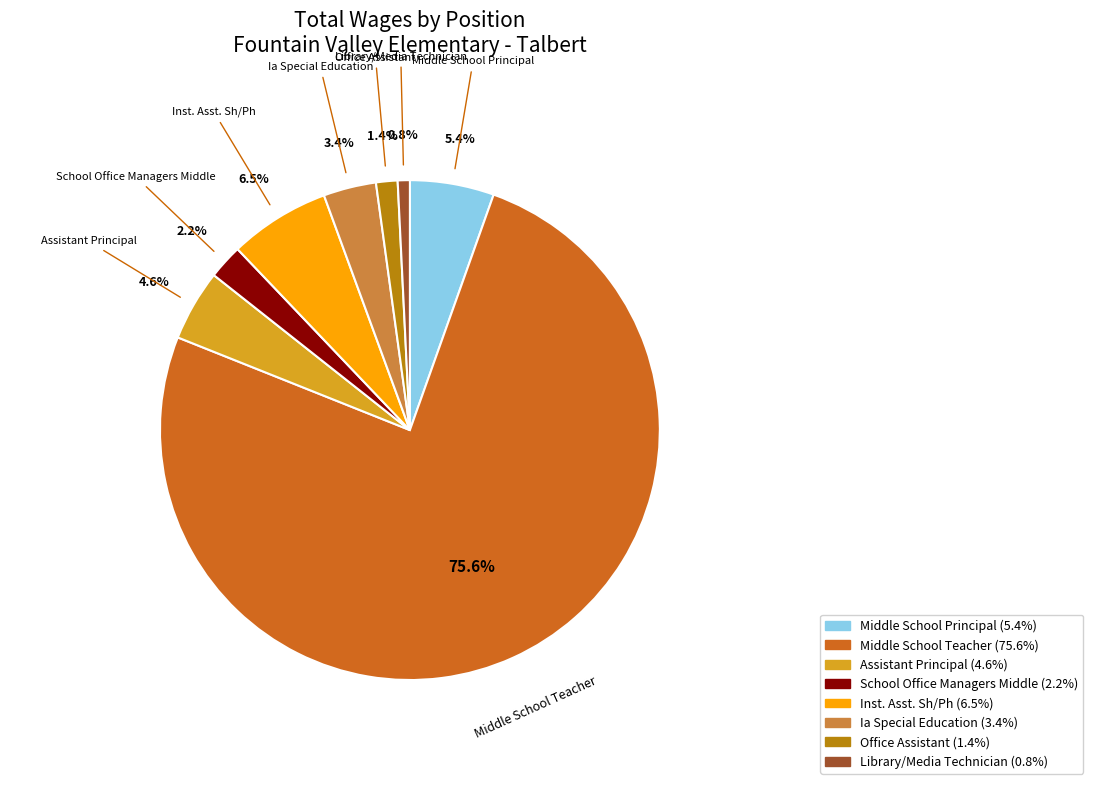

Rank the categories by value from highest to lowest.

Middle School Teacher, Inst. Asst. Sh/Ph, Middle School Principal, Assistant Principal, Ia Special Education, School Office Managers Middle, Office Assistant, Library/Media Technician